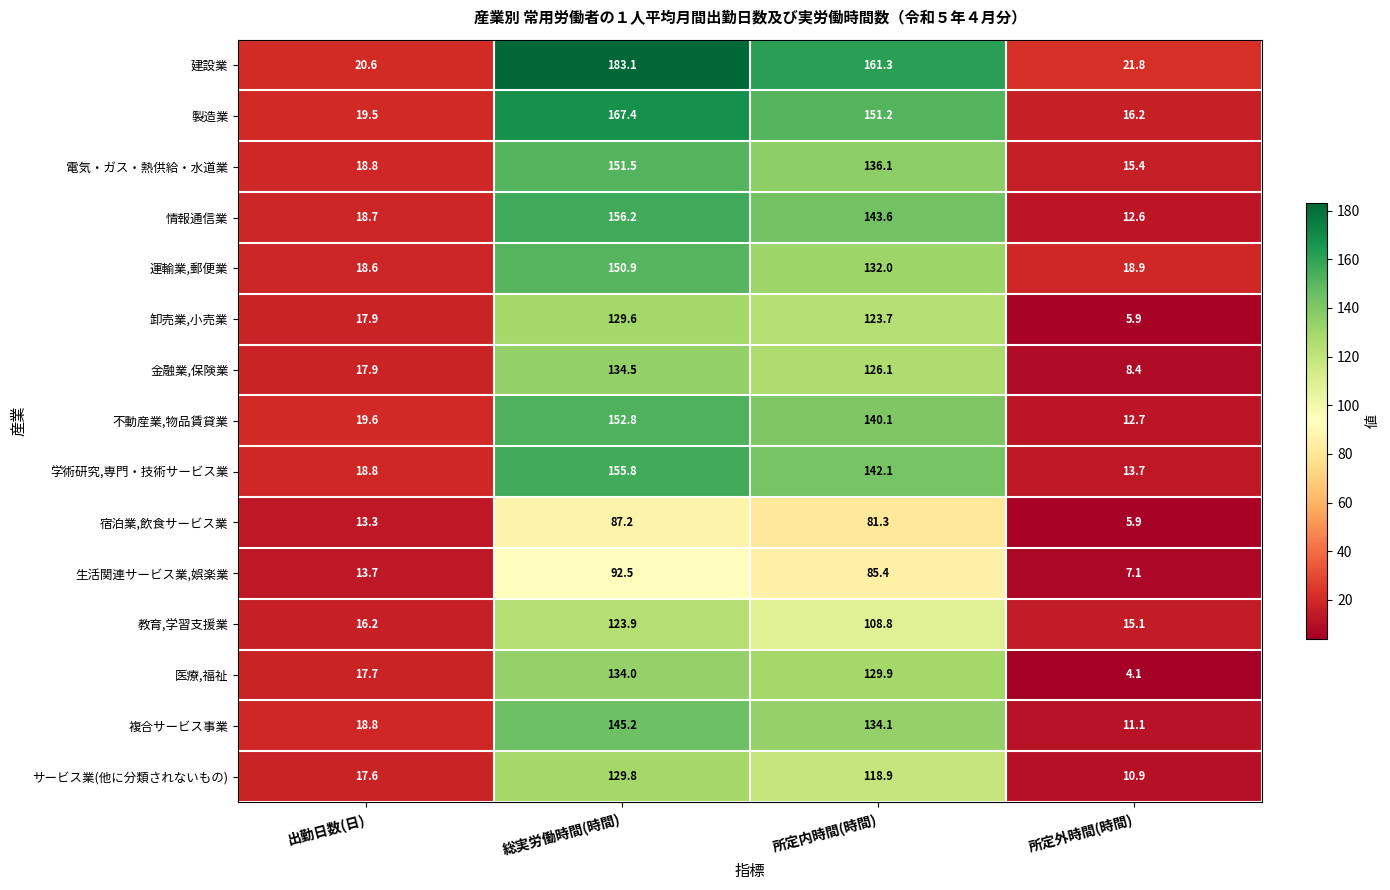

The 製造業 series shows 244.2 at 所定内時間(時間). True or false?

False